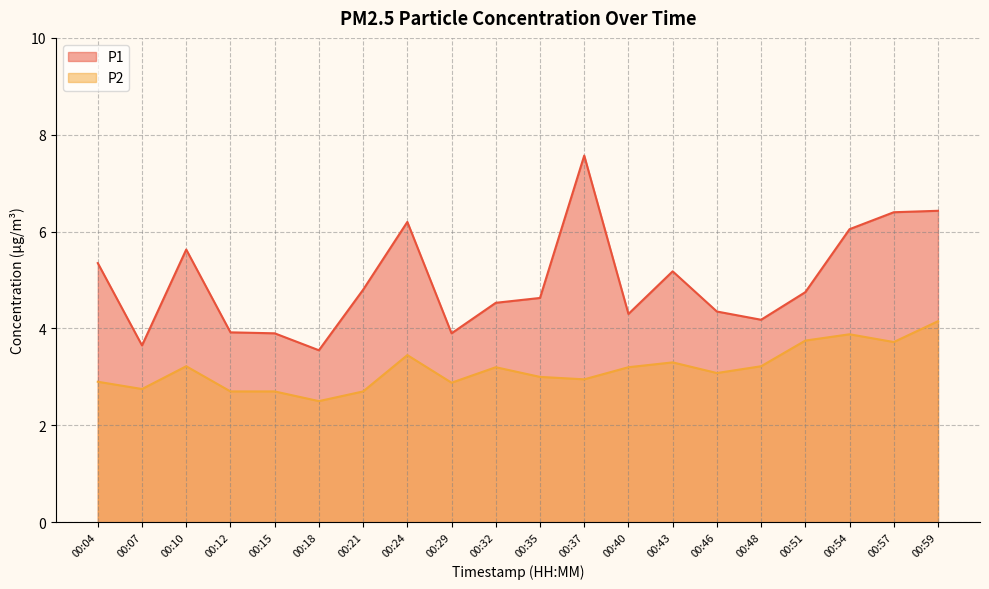

Which series has the largest range (max minus min)?

P1